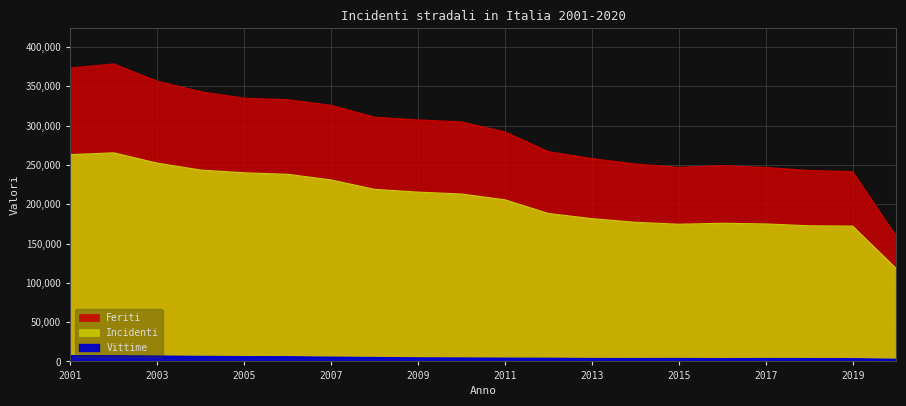

Which category has the highest value in the Vittime series?

2001